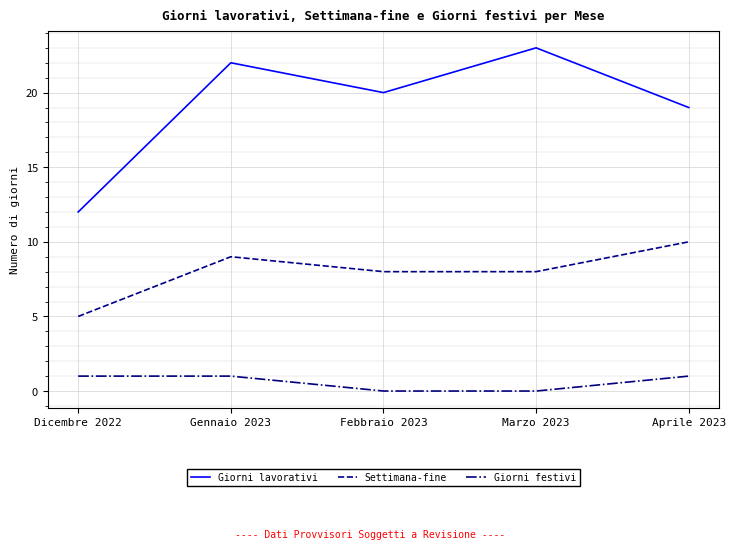

The Giorni lavorativi series shows 12 at Dicembre 2022. True or false?

True